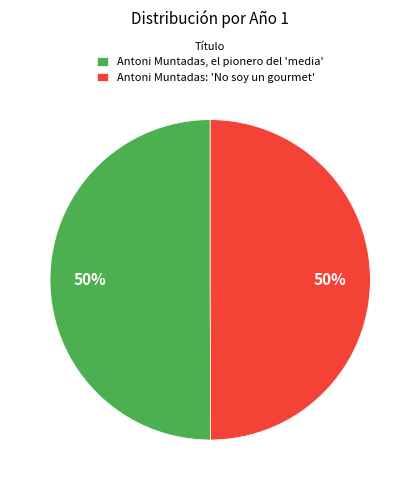

Do Antoni Muntadas: 'No soy un gourmet' and Antoni Muntadas, el pionero del 'media' together represent more than half of the pie?

Yes